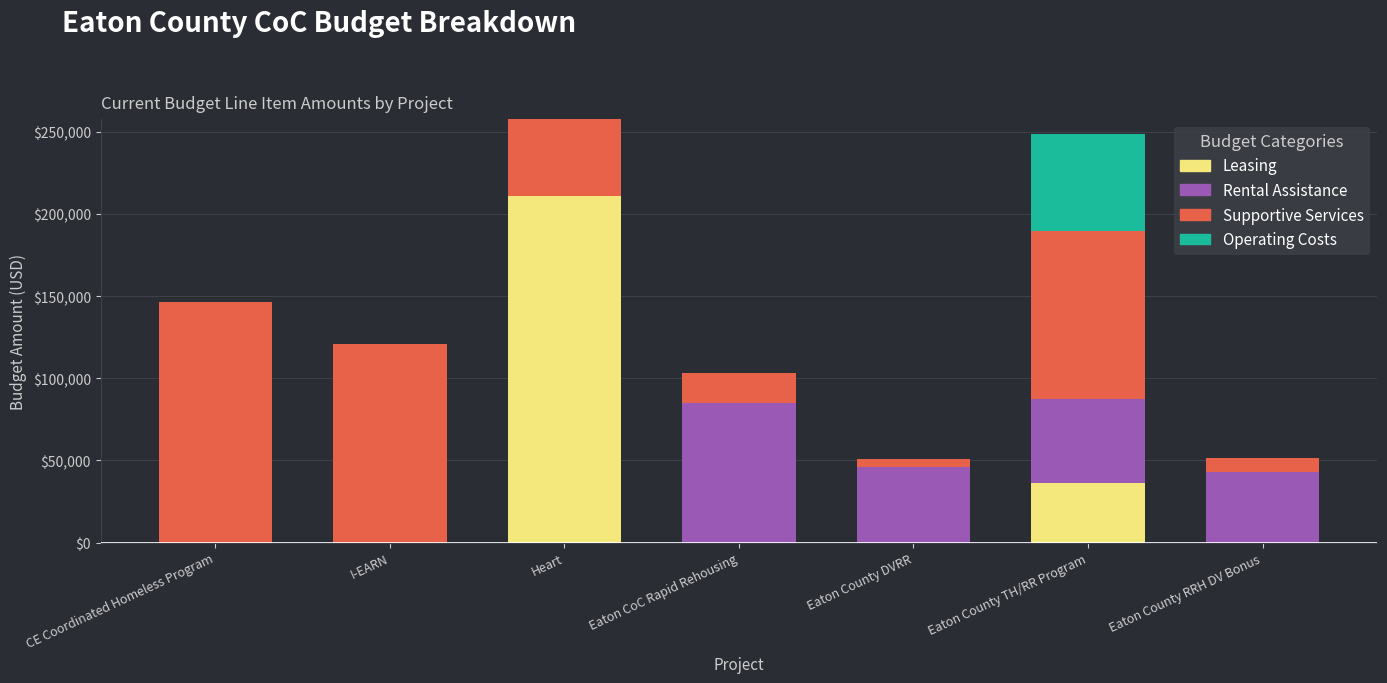

What is the highest value of the Leasing series?

211186